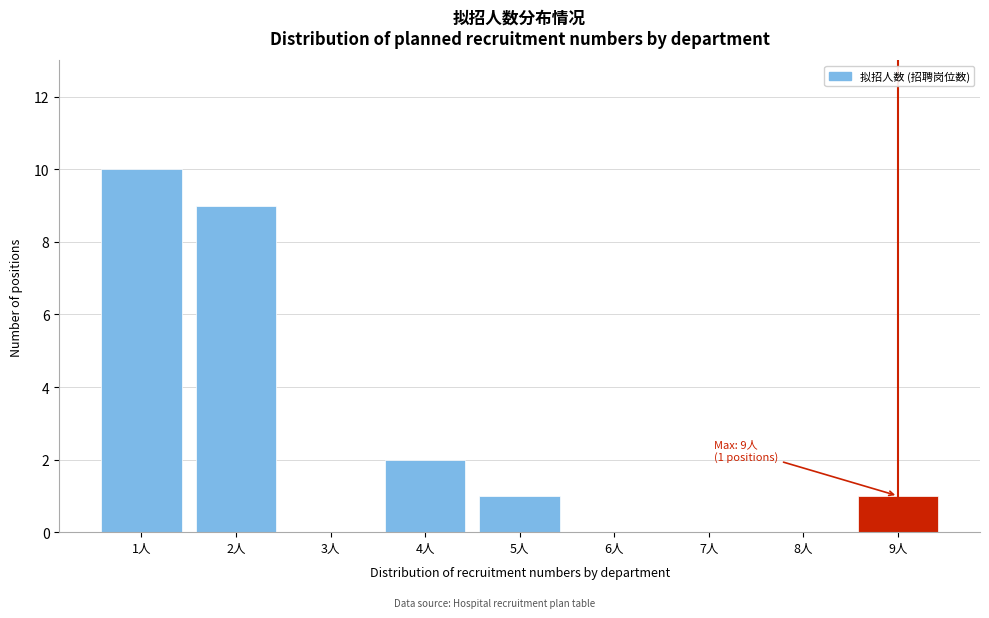

Reading left to right, list all the values displayed in this chart.

1人=10	2人=9	3人=0	4人=2	5人=1	6人=0	7人=0	8人=0	9人=1